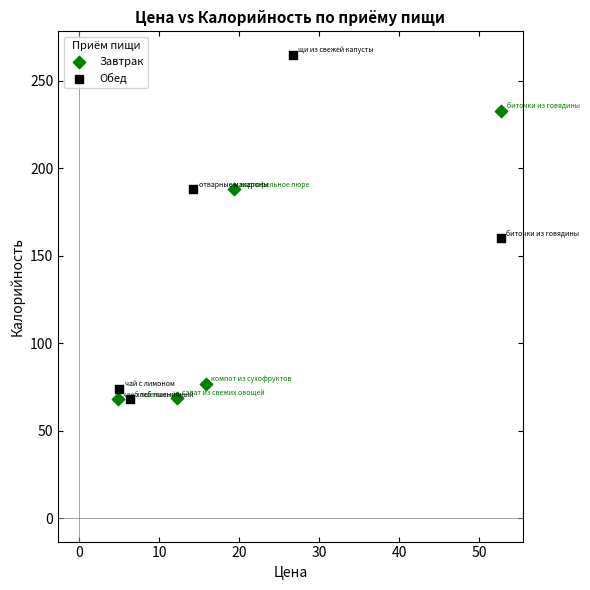

Which series has the widest spread of Y values?

Обед